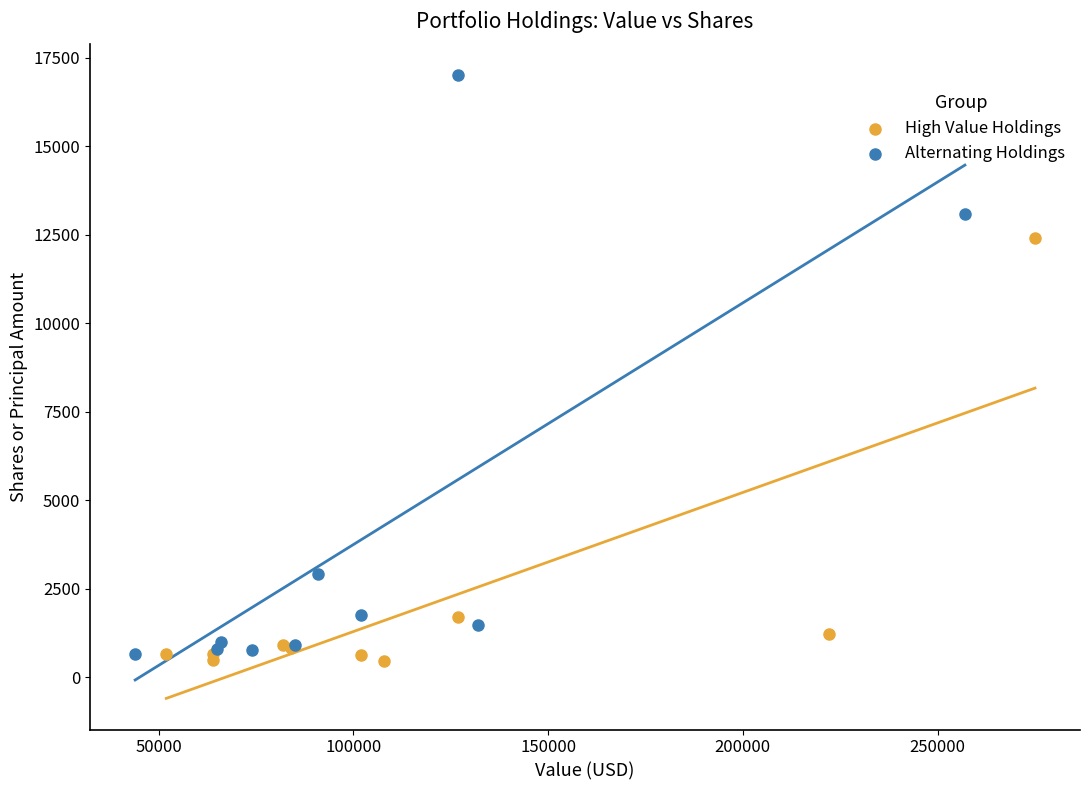

Which series contains the lowest Y value?

High Value Holdings